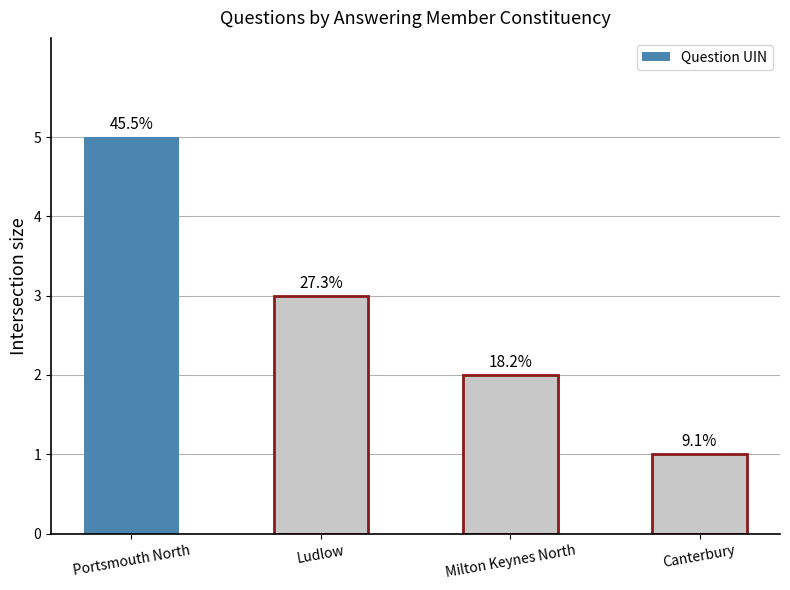

What is the sum of all values?

11